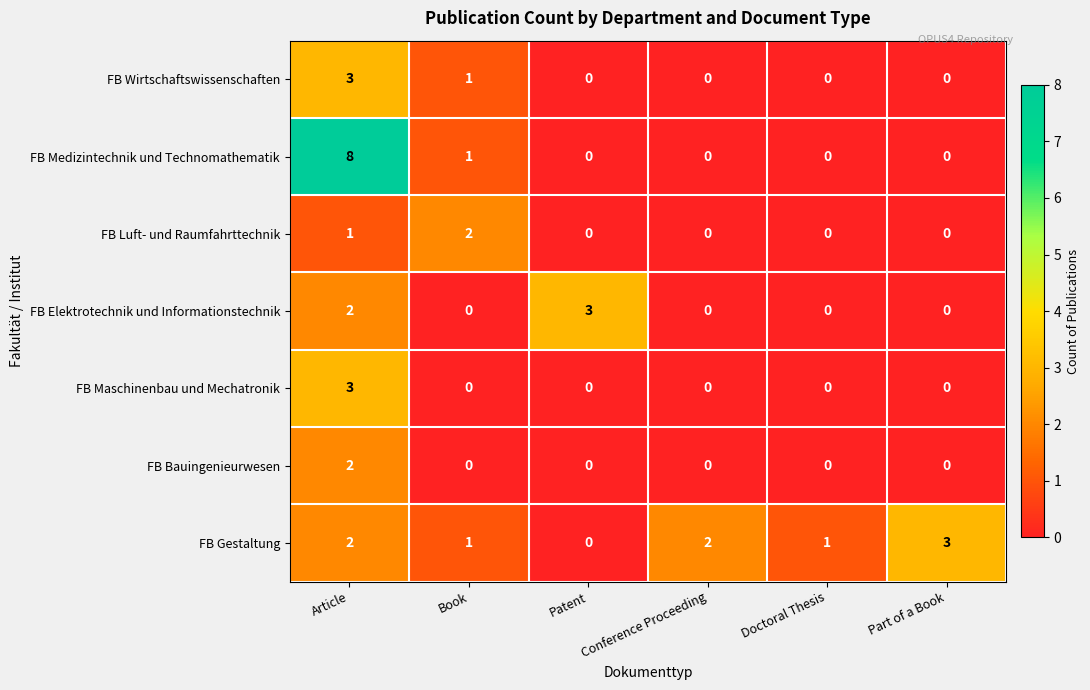

Which series has the largest range (max minus min)?

FB Medizintechnik und Technomathematik